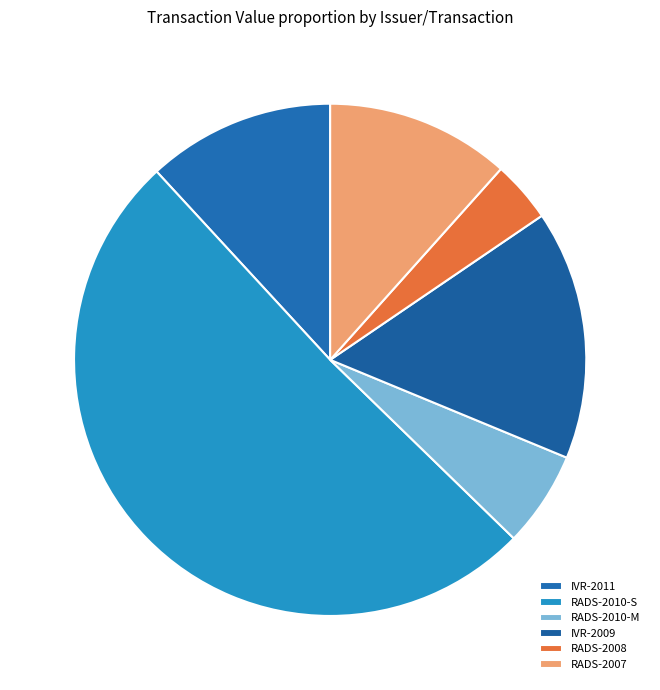

To the nearest percent, what percentage of the pie is RADS-2010-S?

51%